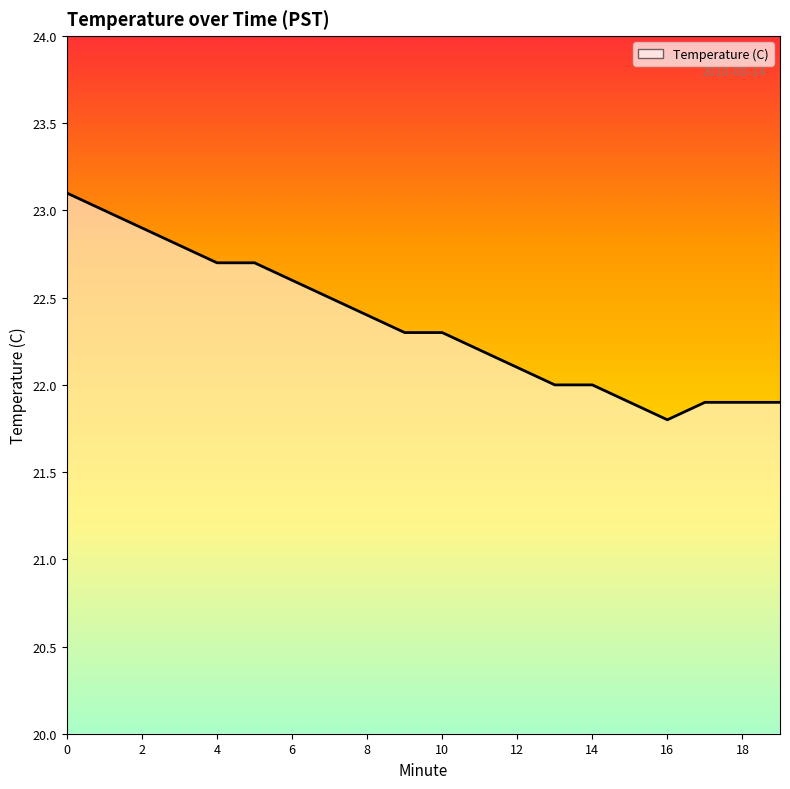

What is the minimum value shown in the chart?

21.8